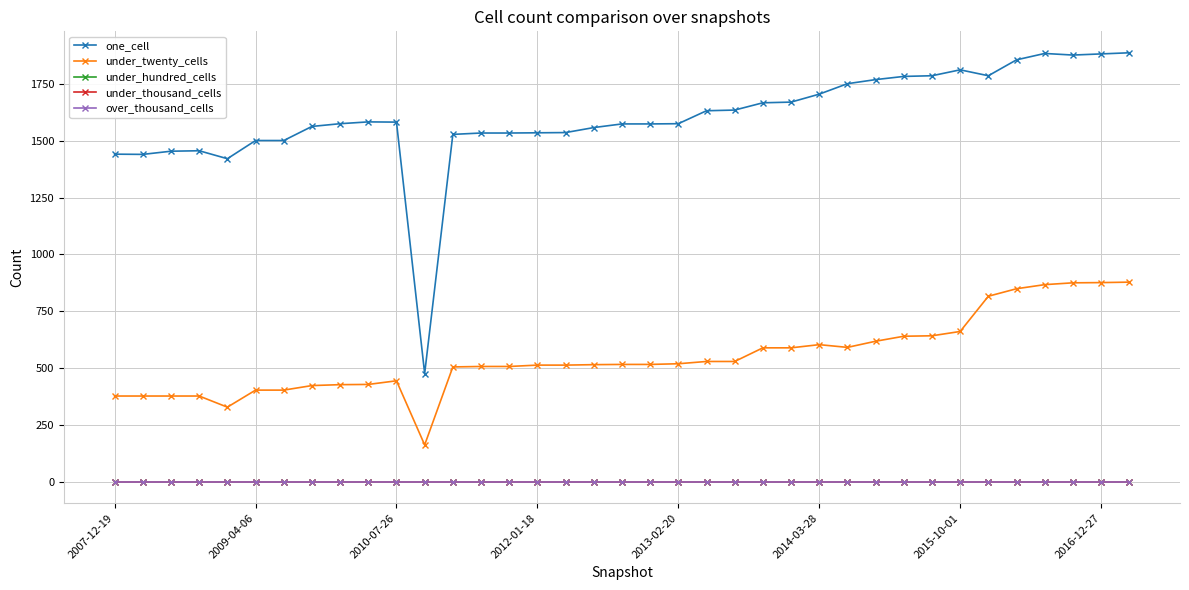

True or false: over_thousand_cells and under_twenty_cells cross at least once.

False